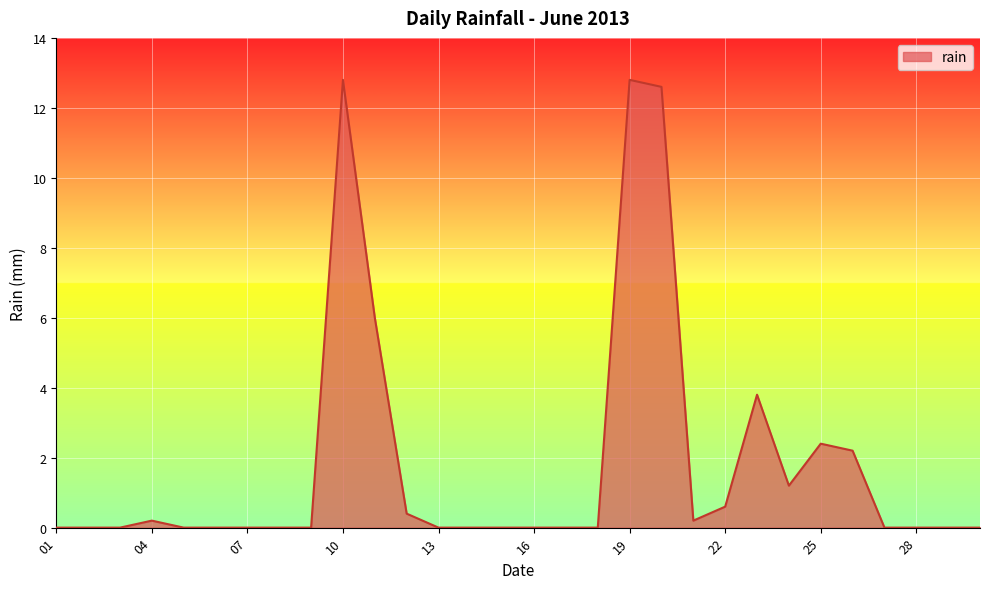

What is the difference between the maximum and minimum values?

12.8